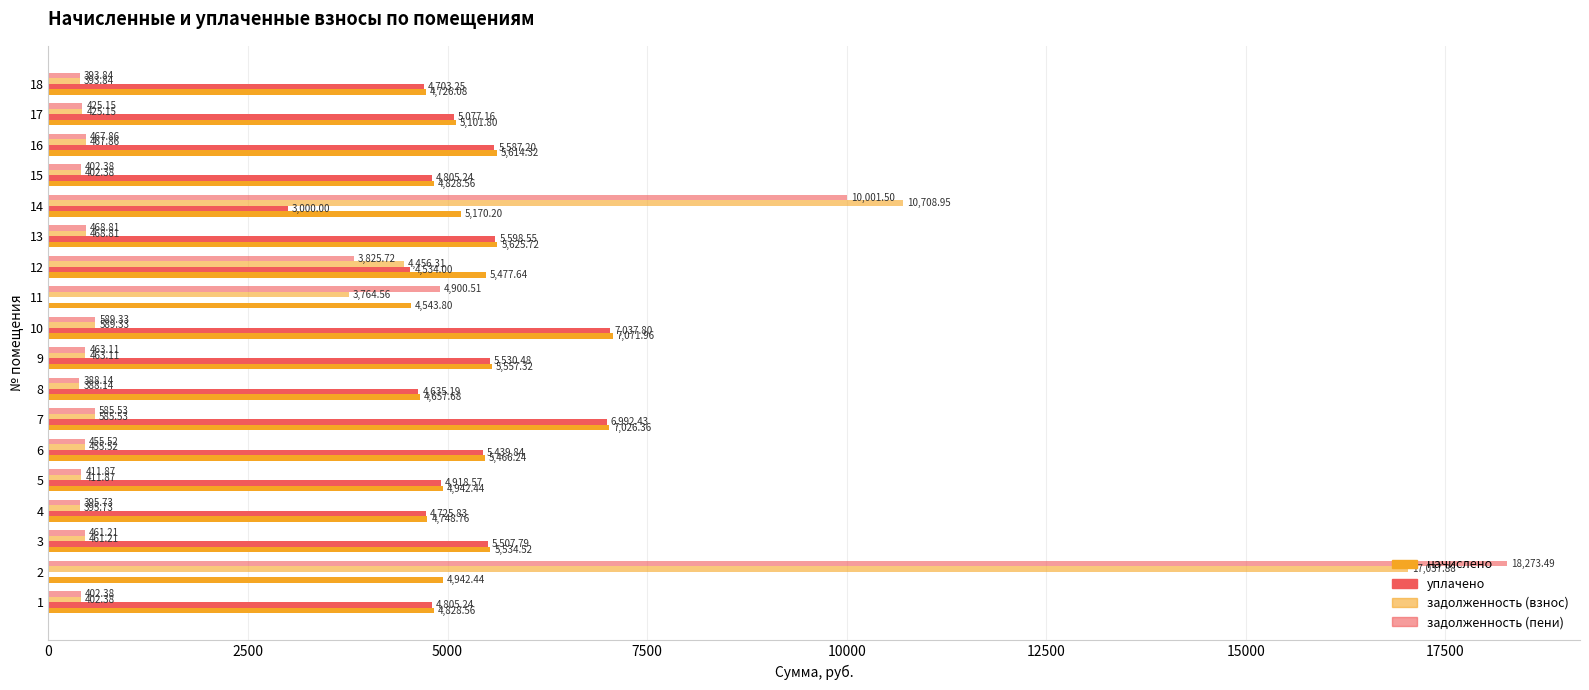

Reading right to left, list all the values displayed in this chart.

начислено: 4726.1	5101.8	5614.3	4828.6	5170.2	5625.7	5477.6	4543.8	7072.0	5557.3	4657.7	7026.4	5466.2	4942.4	4748.8	5534.5	4942.4	4828.6
уплачено: 4703.2	5077.2	5587.2	4805.2	3000.0	5598.6	4534.0	0.0	7037.8	5530.5	4635.2	6992.4	5439.8	4918.6	4725.8	5507.8	0.0	4805.2
задолженность (взнос): 393.8	425.1	467.9	402.4	10709.0	468.8	4456.3	3764.6	589.3	463.1	388.1	585.5	455.5	411.9	395.7	461.2	17037.9	402.4
задолженность (пени): 393.8	425.1	467.9	402.4	10001.5	468.8	3825.7	4900.5	589.3	463.1	388.1	585.5	455.5	411.9	395.7	461.2	18273.5	402.4